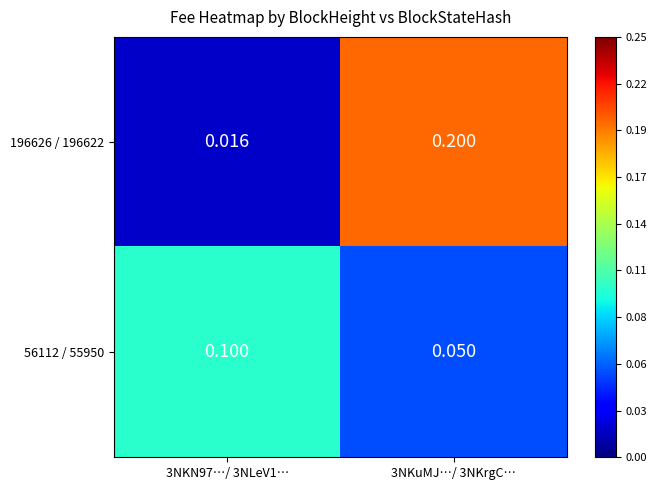

How many distinct data groups are displayed?

2